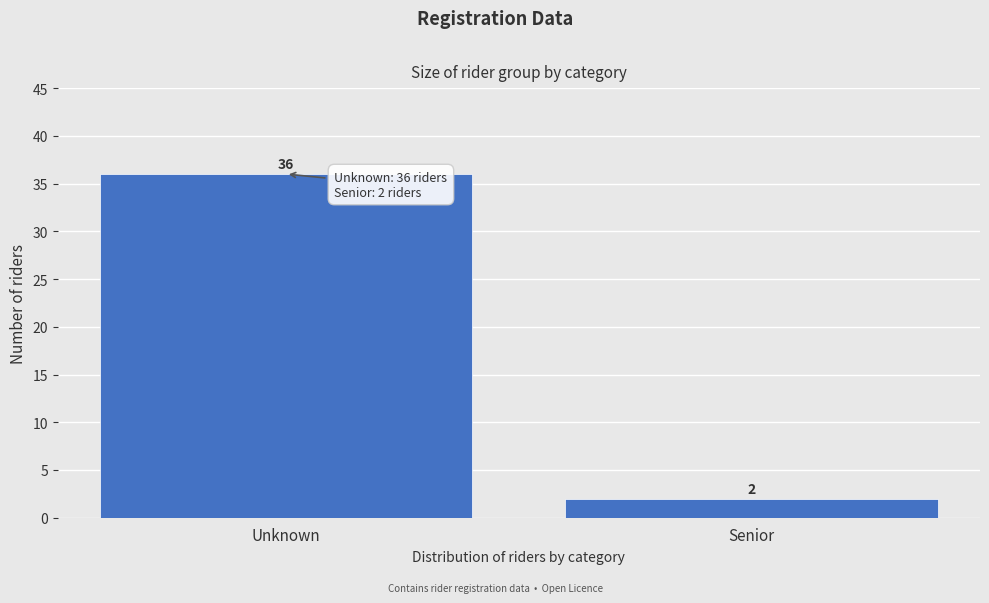

Reading left to right, list all the values displayed in this chart.

Unknown=36	Senior=2